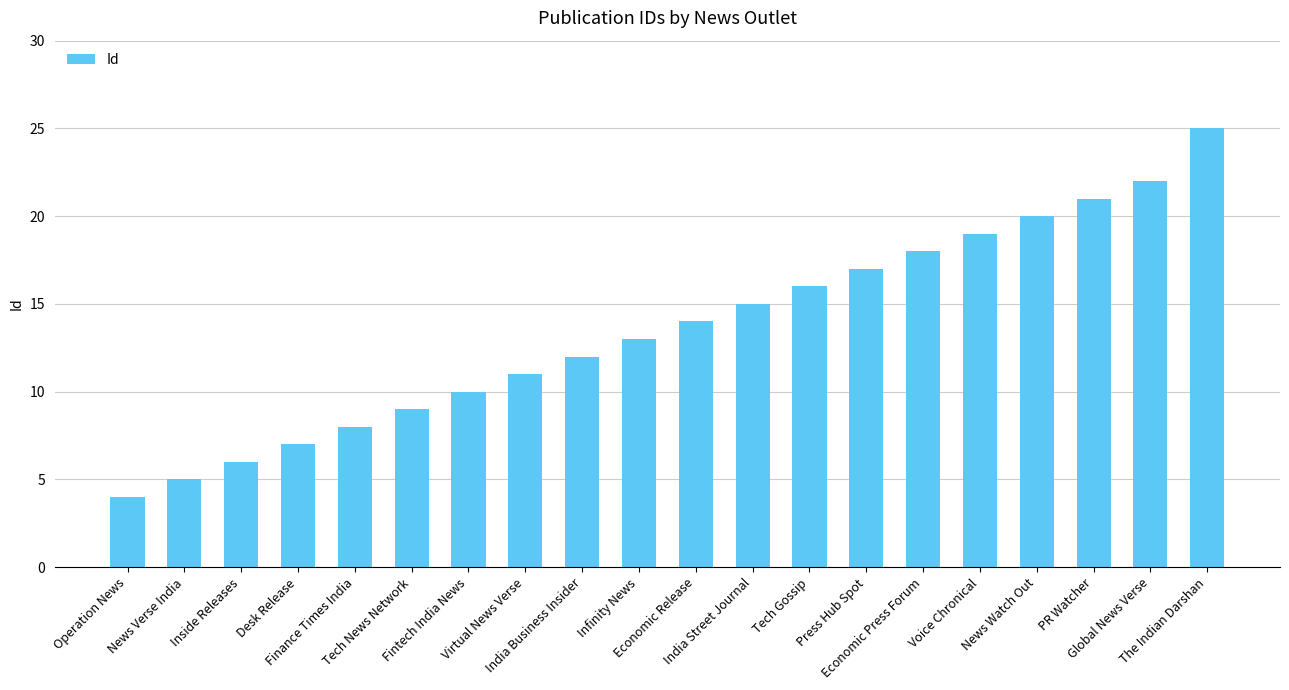

How many values are below 14?

10